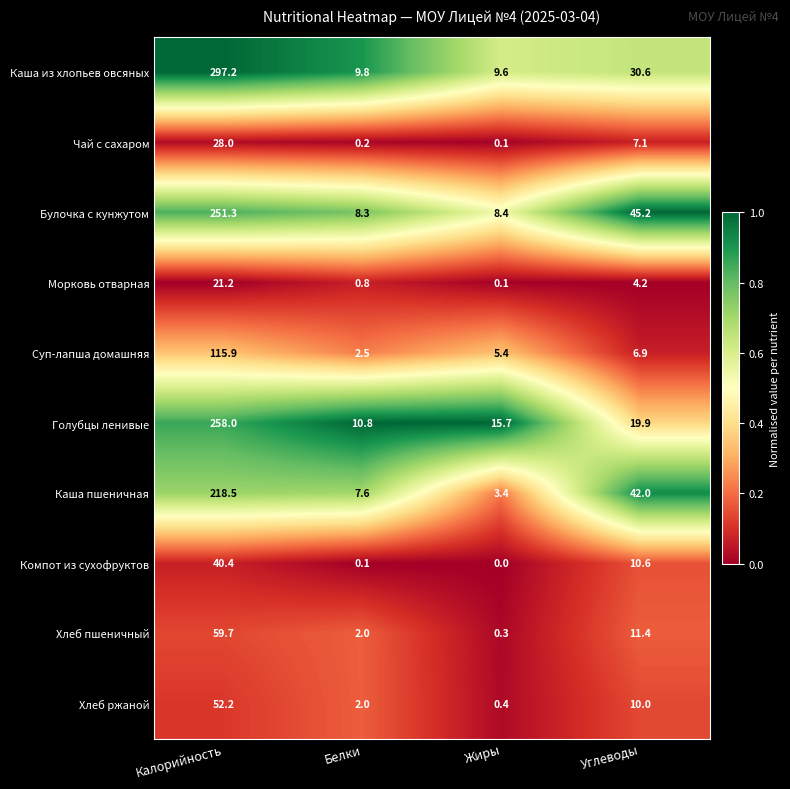

Which series has the largest total across all categories?

Каша из хлопьев овсяных